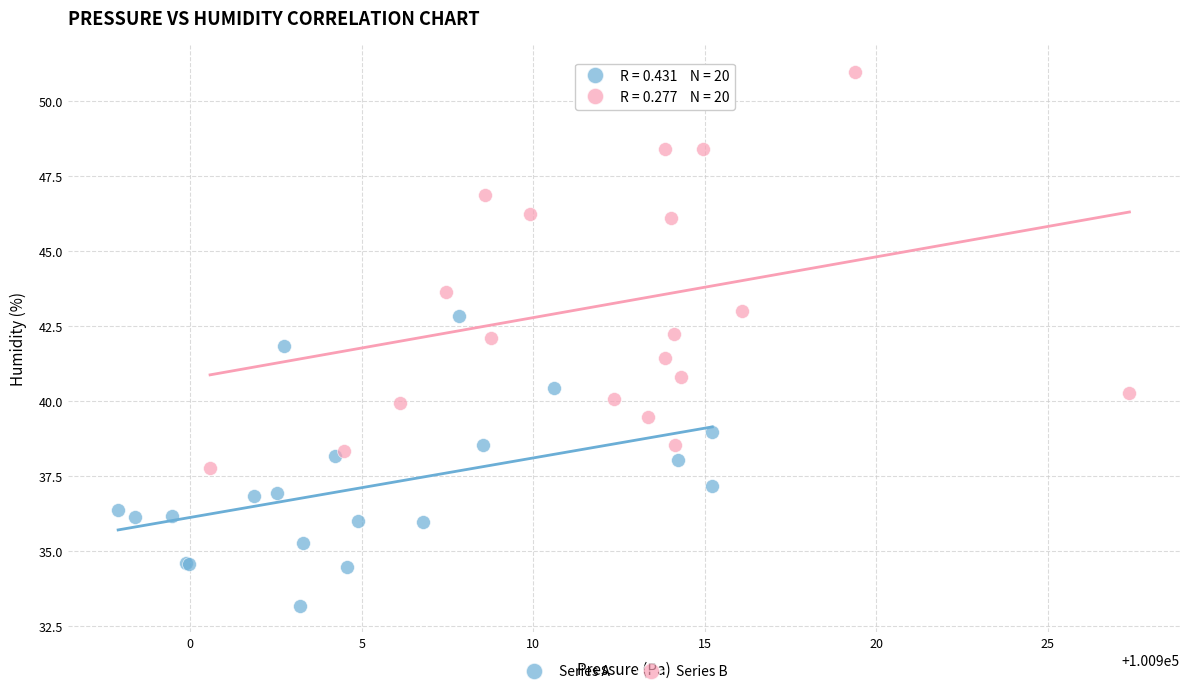

Which series contains the highest Y value?

Series B